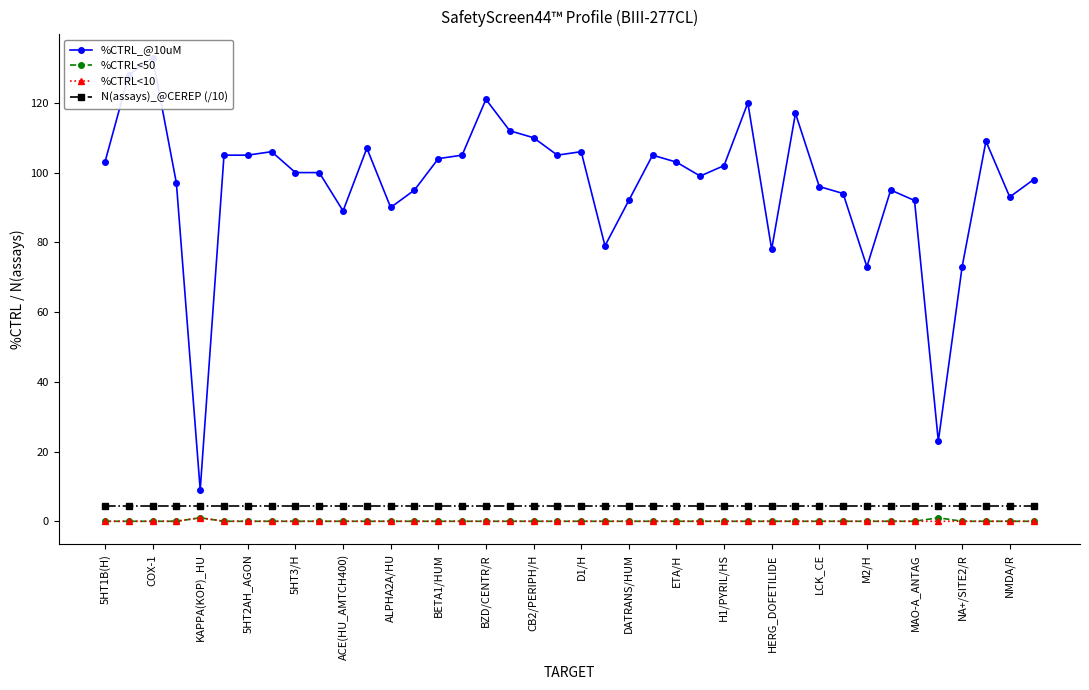

How many positive values does the %CTRL<50 series have?

2